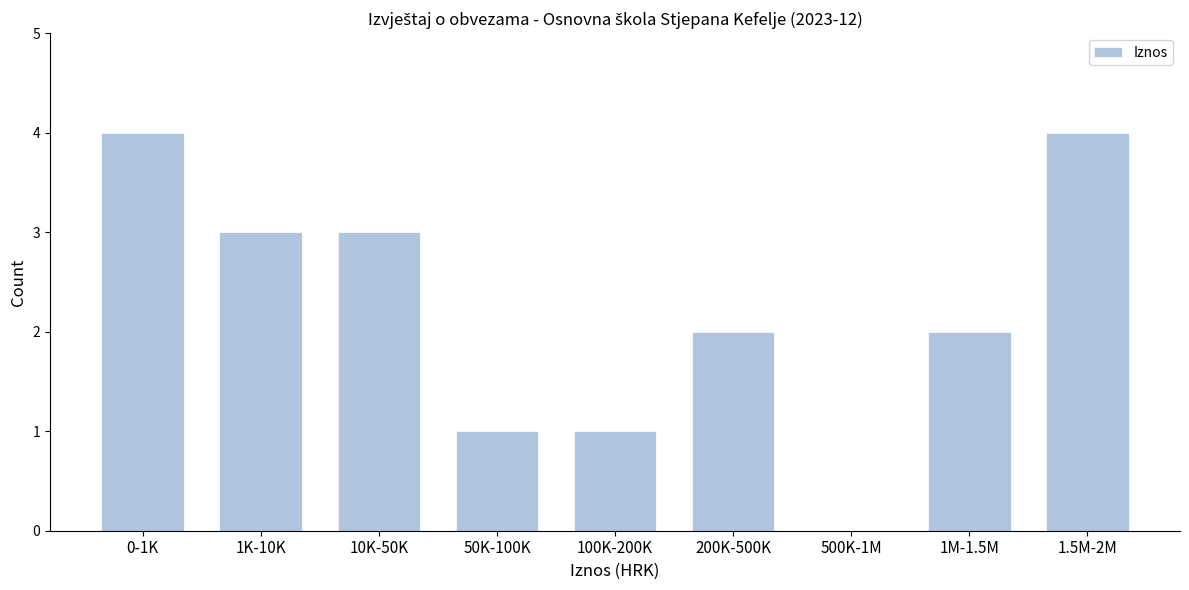

Reading left to right, transcribe all the data shown in this chart.

0-1K=4	1K-10K=3	10K-50K=3	50K-100K=1	100K-200K=1	200K-500K=2	500K-1M=0	1M-1.5M=2	1.5M-2M=4